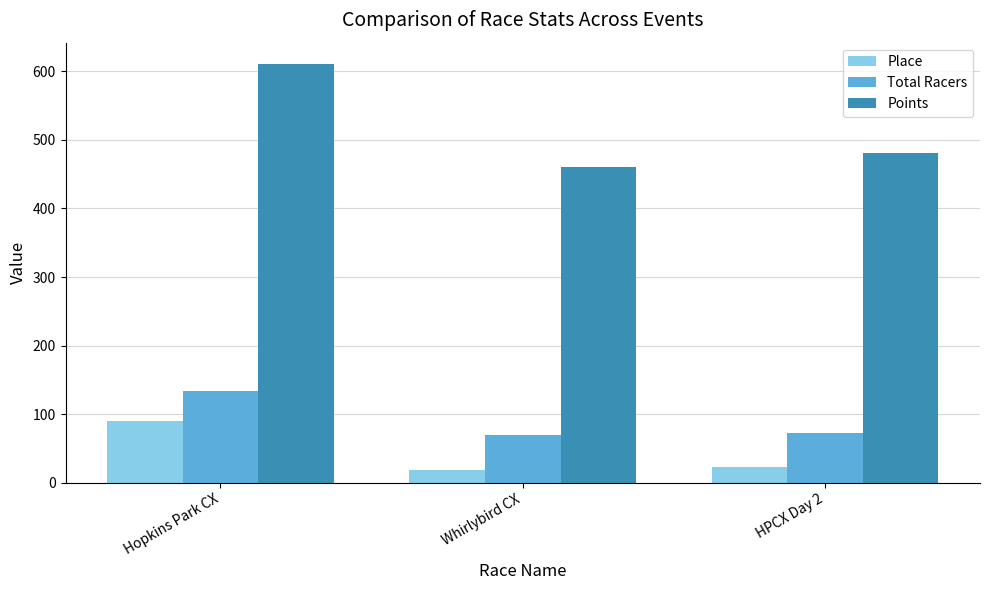

What is the difference between the maximum and minimum values in the Total Racers series?

64.0